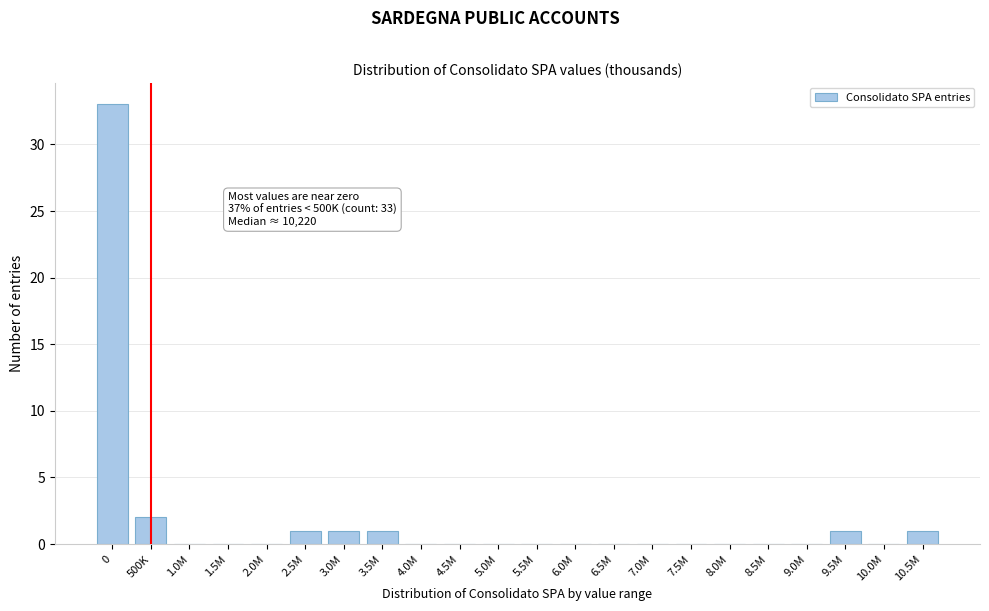

Reading left to right, list all the values displayed in this chart.

0=33	500K=2	1.0M=0	1.5M=0	2.0M=0	2.5M=1	3.0M=1	3.5M=1	4.0M=0	4.5M=0	5.0M=0	5.5M=0	6.0M=0	6.5M=0	7.0M=0	7.5M=0	8.0M=0	8.5M=0	9.0M=0	9.5M=1	10.0M=0	10.5M=1